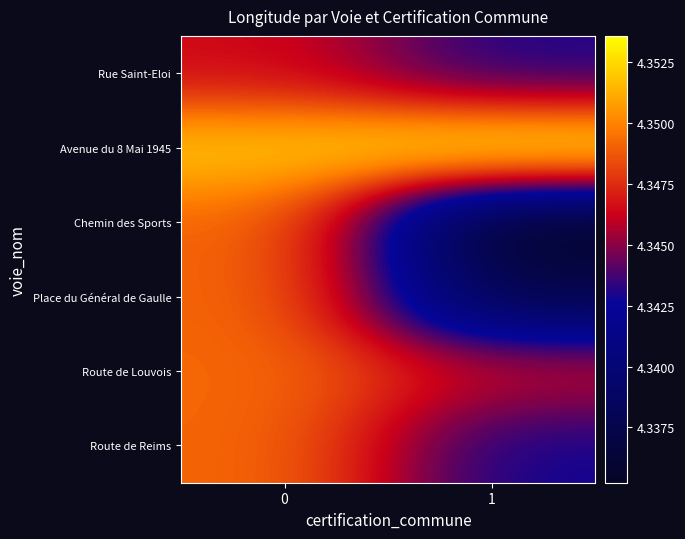

Which series changed the most between 0 and 1?

Chemin des Sports